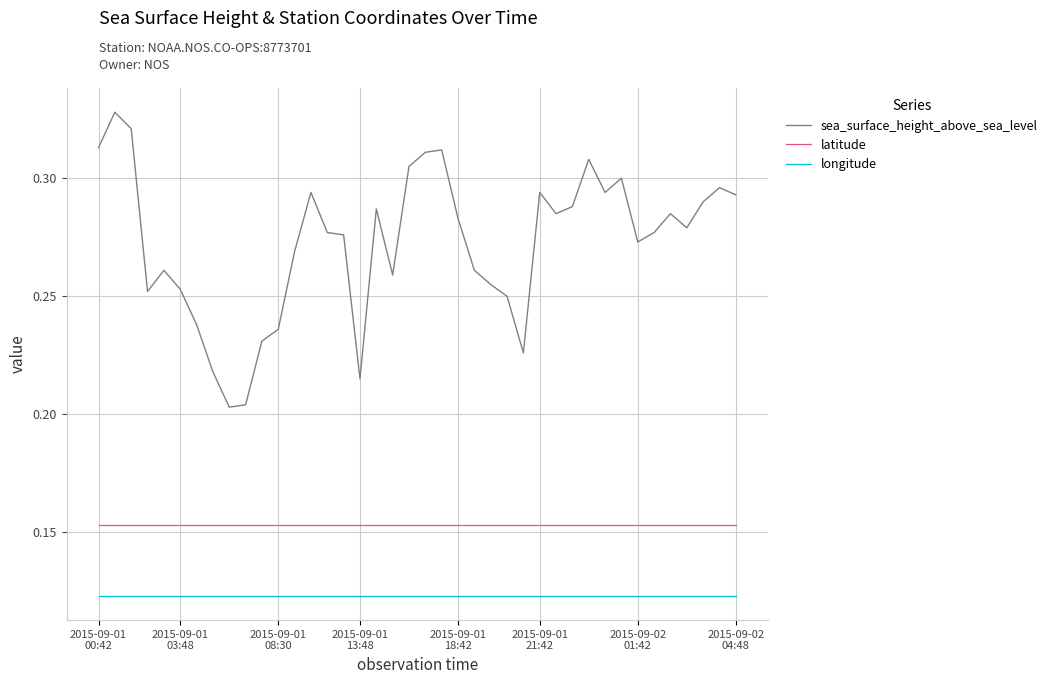

Rank the series by their average value, from highest to lowest.

sea_surface_height_above_sea_level, latitude, longitude